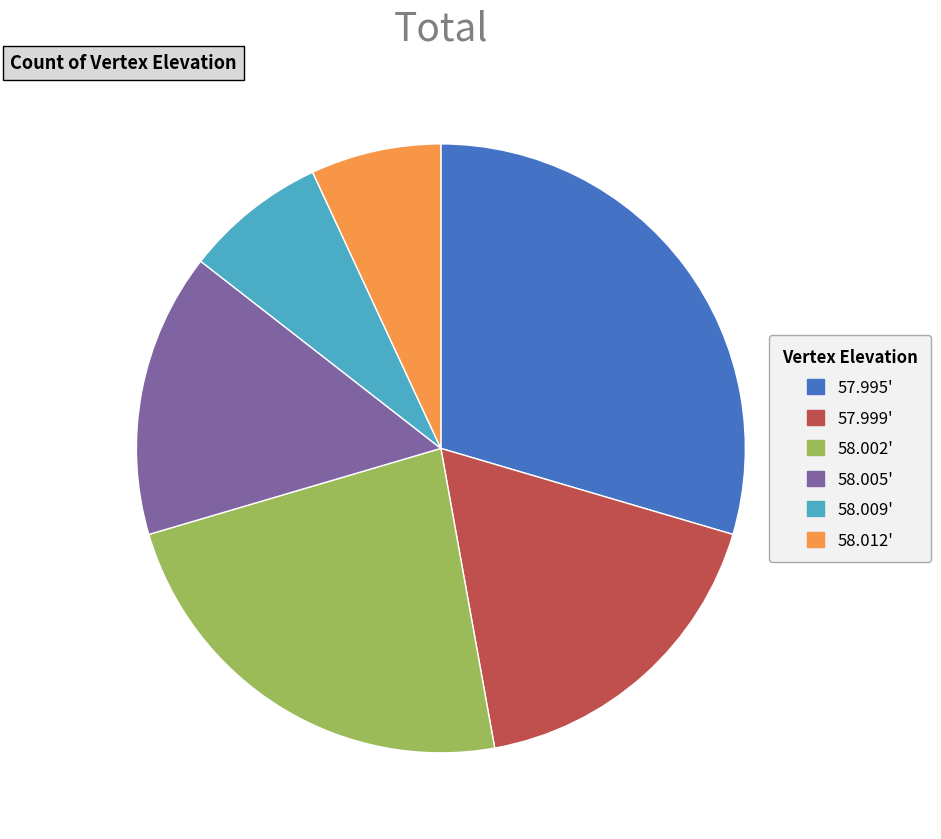

Is there any slice that represents more than half of the pie?

No